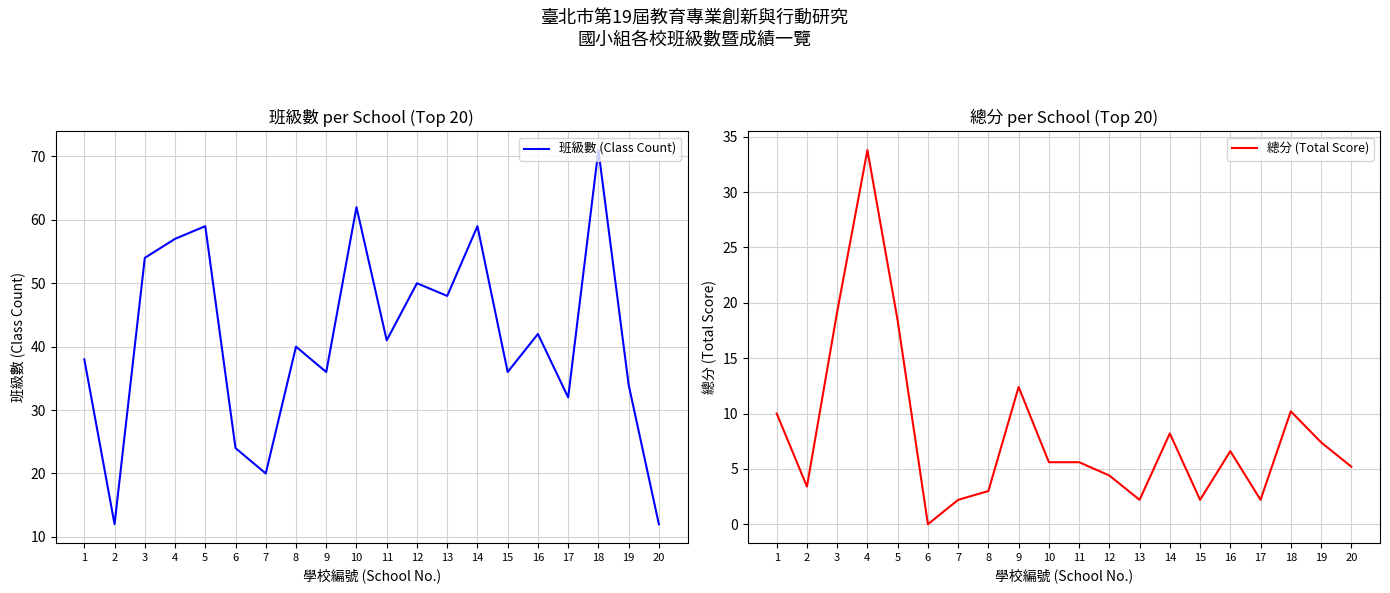

What is the value of the 總分 (Total Score) point at the 3rd from the left?

19.2